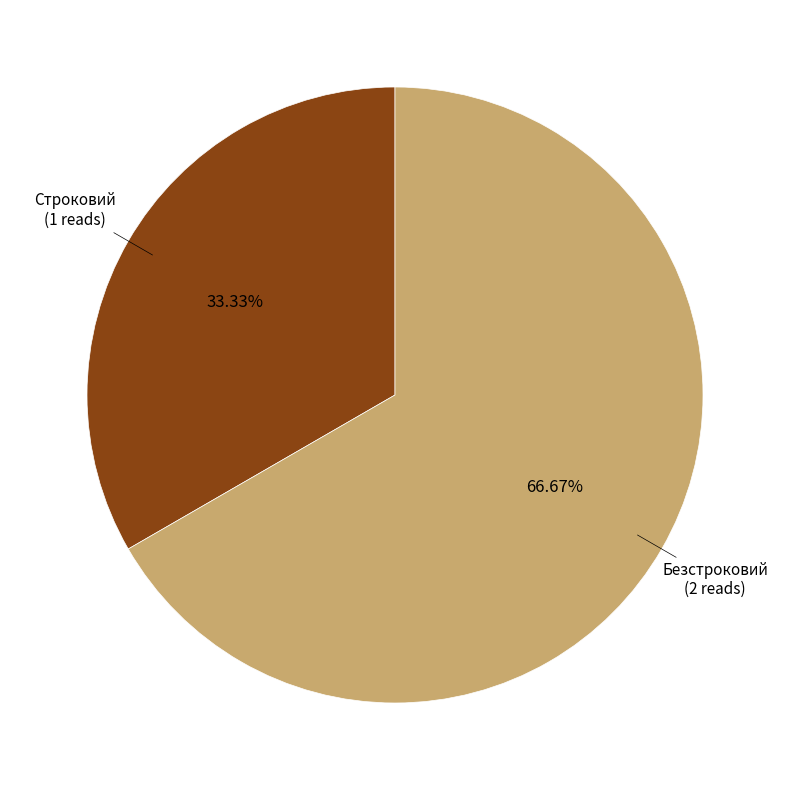

Is there a majority slice in this chart?

Yes